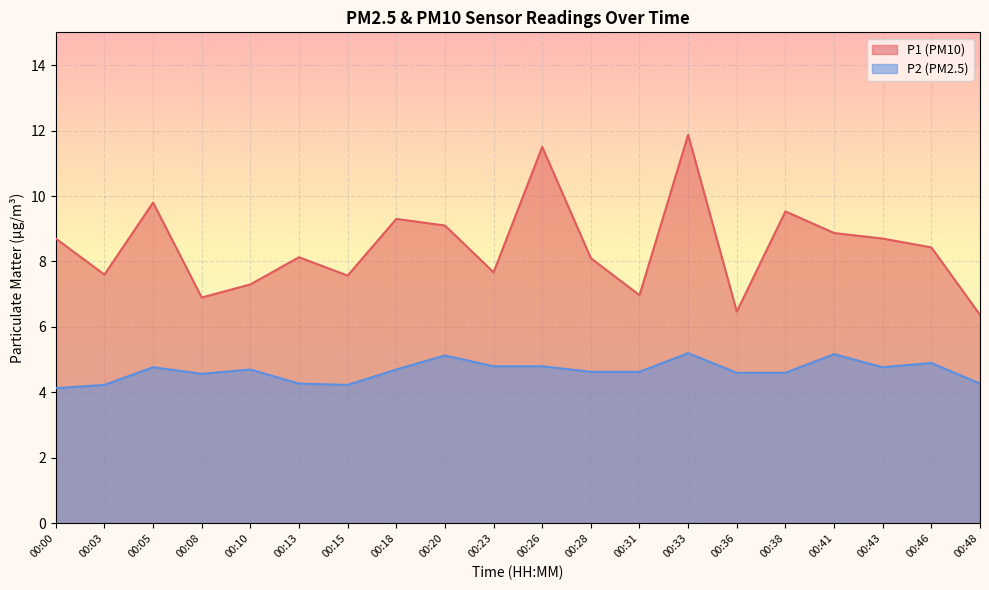

Is it true that P1 equals 9.5 at 00:08?

False